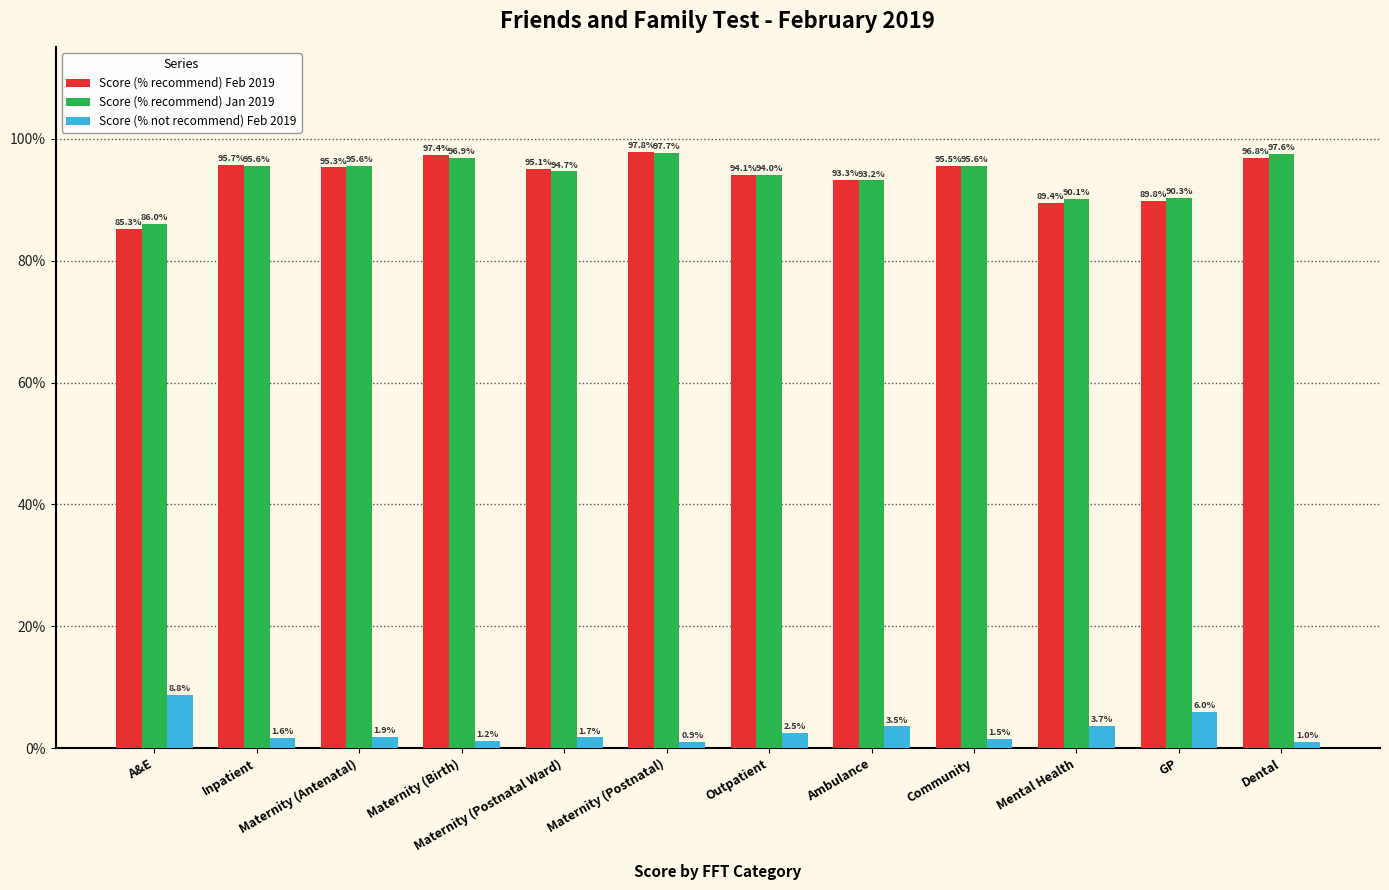

What is the label of the 6th bar from the left?

Maternity (Postnatal)